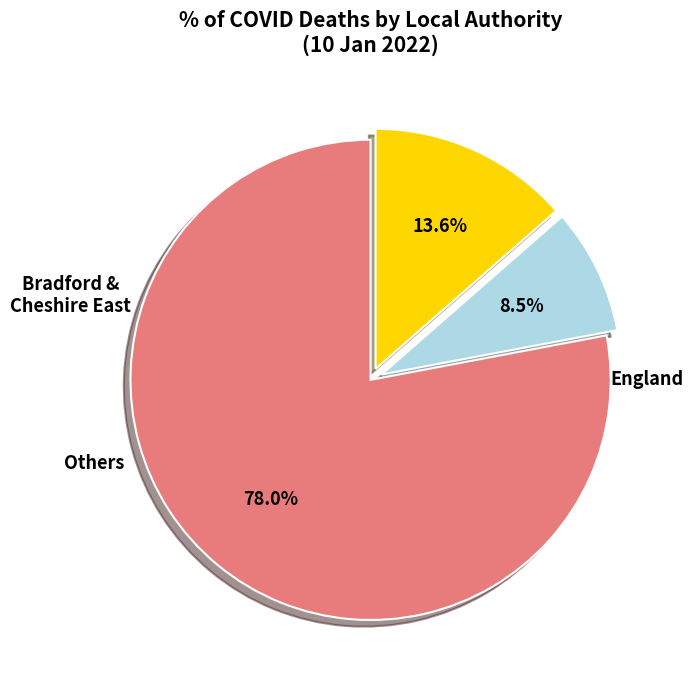

Does any single category account for the majority?

Yes